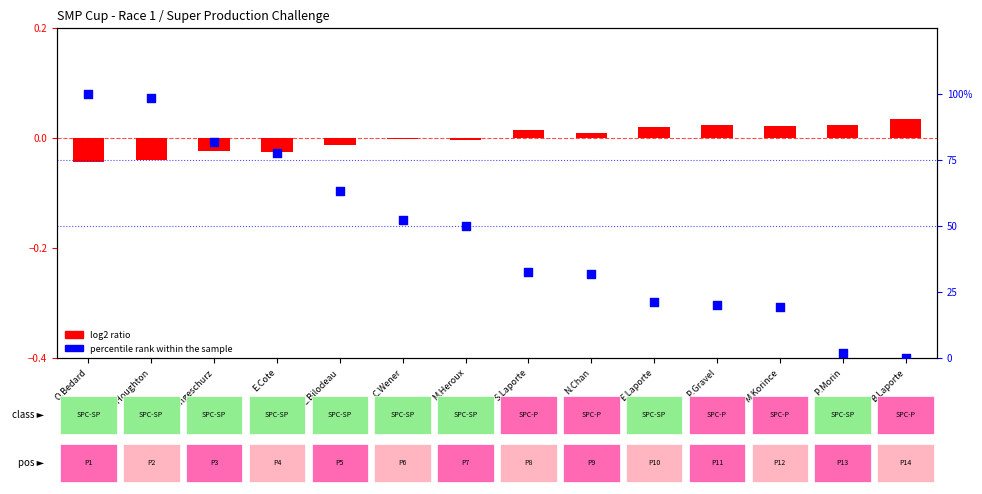

At how many categories does at least one series exceed 44?

7